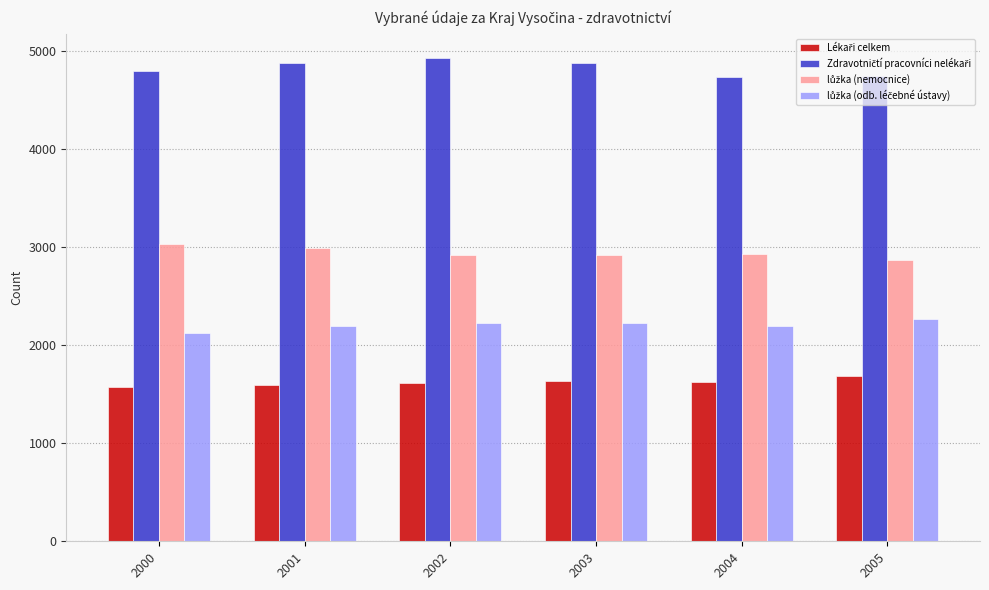

How many distinct data groups are displayed?

4